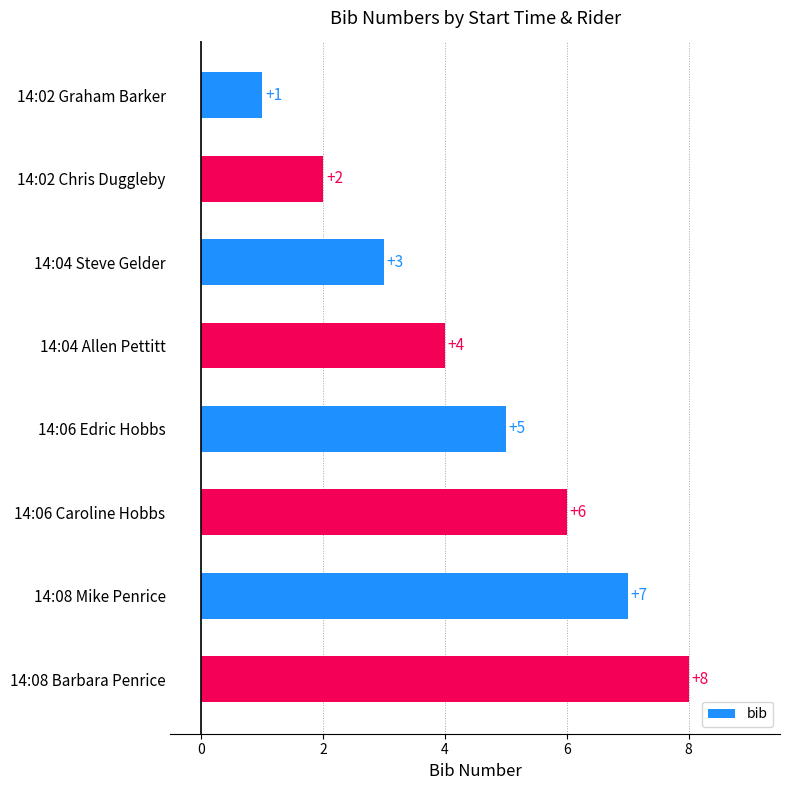

Between 14:08 Barbara Penrice and 14:04 Allen Pettitt, which is larger?

14:08 Barbara Penrice